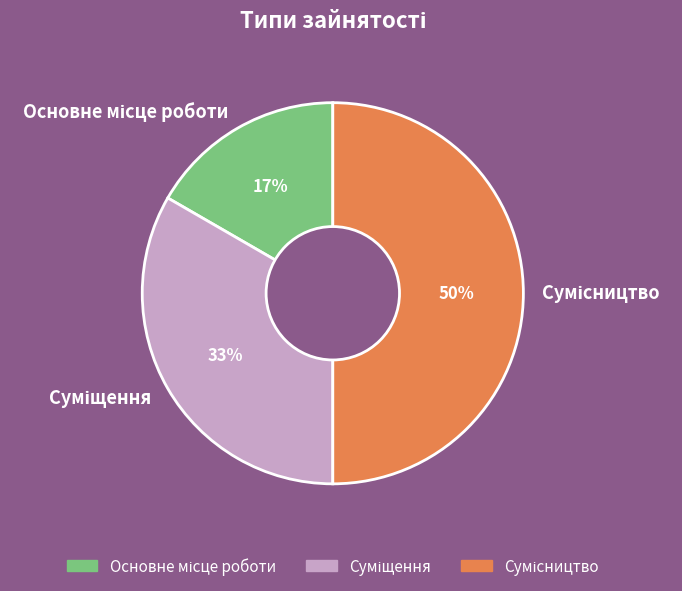

To the nearest percent, what is the average slice percentage?

33%